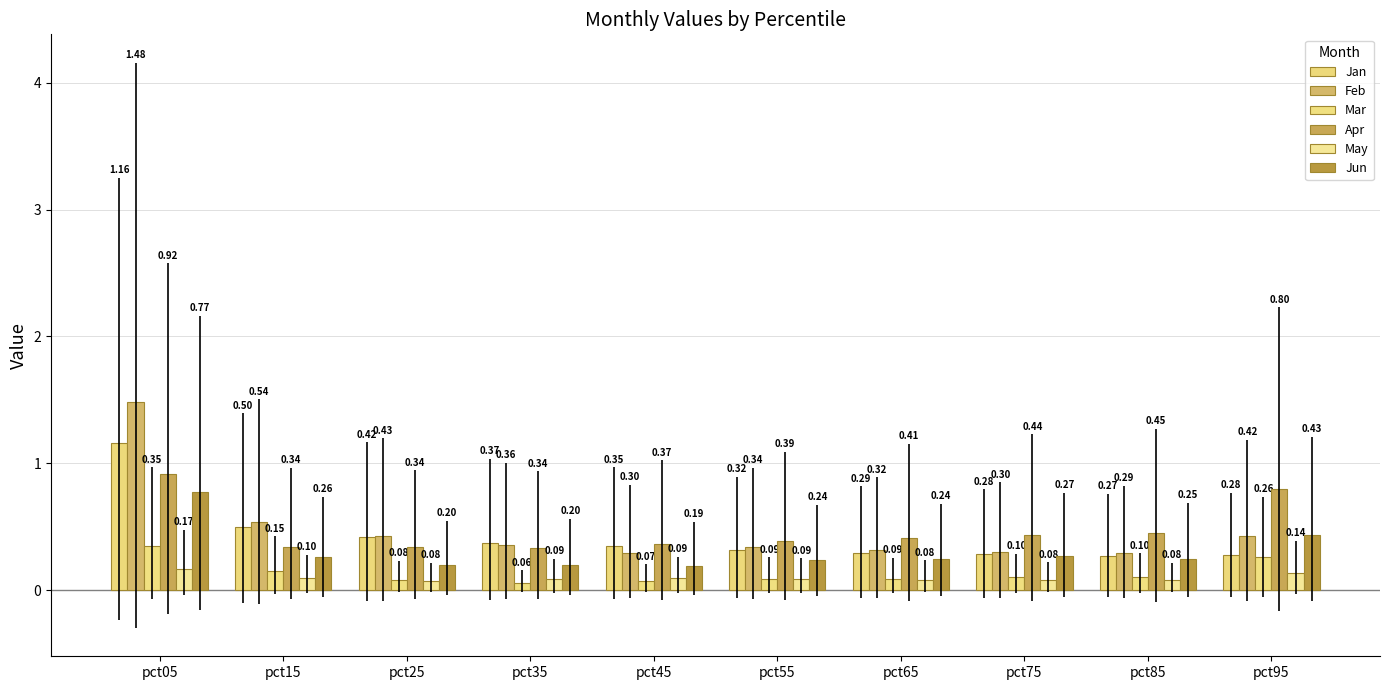

Reading left to right, list all the values displayed in this chart.

Jan: pct05=1.2	pct15=0.5	pct25=0.4	pct35=0.4	pct45=0.3	pct55=0.3	pct65=0.3	pct75=0.3	pct85=0.3	pct95=0.3
Feb: pct05=1.5	pct15=0.5	pct25=0.4	pct35=0.4	pct45=0.3	pct55=0.3	pct65=0.3	pct75=0.3	pct85=0.3	pct95=0.4
Mar: pct05=0.3	pct15=0.2	pct25=0.1	pct35=0.1	pct45=0.1	pct55=0.1	pct65=0.1	pct75=0.1	pct85=0.1	pct95=0.3
Apr: pct05=0.9	pct15=0.3	pct25=0.3	pct35=0.3	pct45=0.4	pct55=0.4	pct65=0.4	pct75=0.4	pct85=0.5	pct95=0.8
May: pct05=0.2	pct15=0.1	pct25=0.1	pct35=0.1	pct45=0.1	pct55=0.1	pct65=0.1	pct75=0.1	pct85=0.1	pct95=0.1
Jun: pct05=0.8	pct15=0.3	pct25=0.2	pct35=0.2	pct45=0.2	pct55=0.2	pct65=0.2	pct75=0.3	pct85=0.2	pct95=0.4